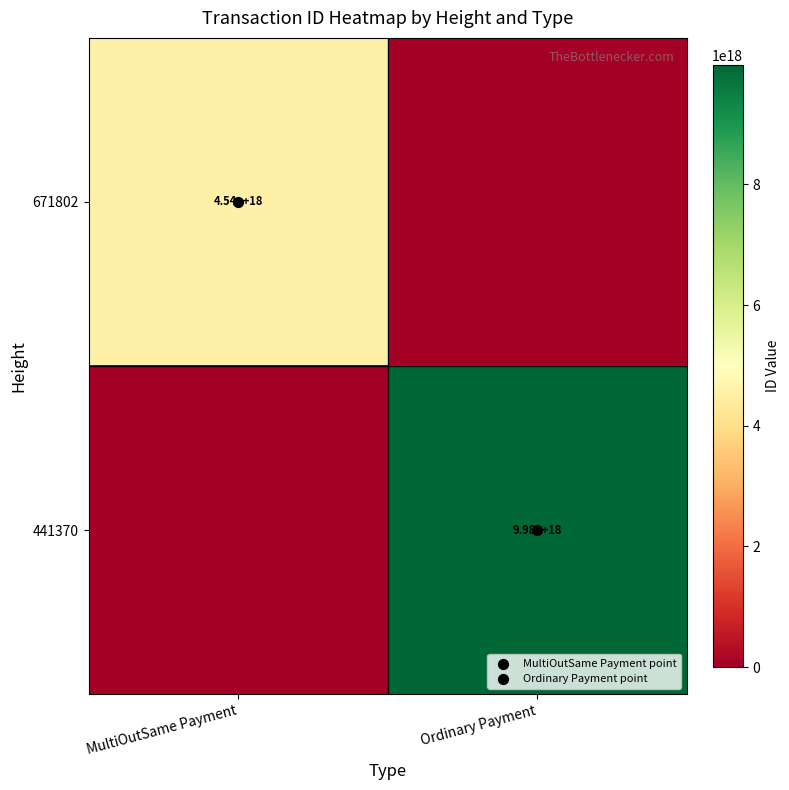

Is it true that 441370 equals 9978101031527491584 at Ordinary Payment?

True